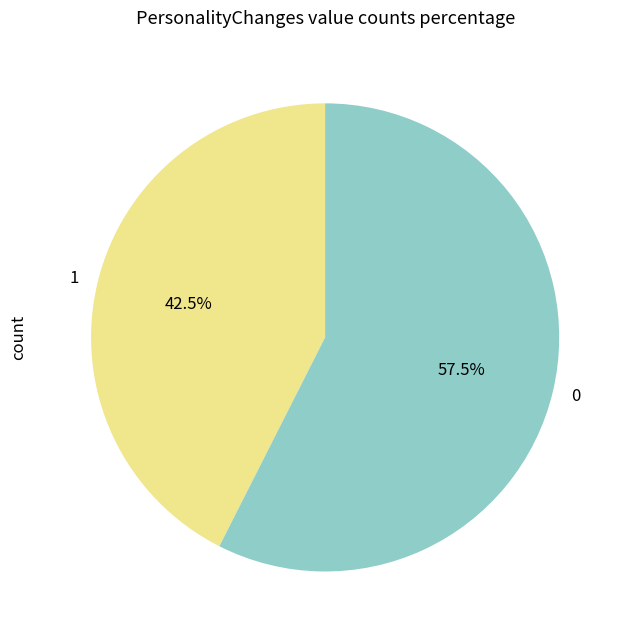

Which category has the smallest portion of the pie?

1